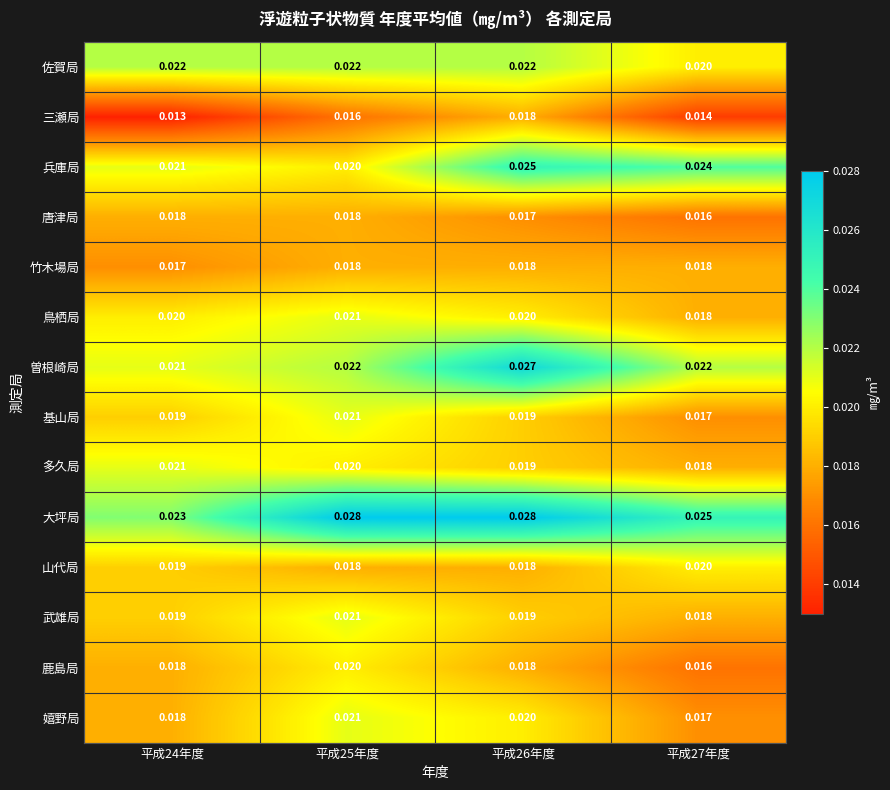

Which series has the largest range (max minus min)?

曽根崎局